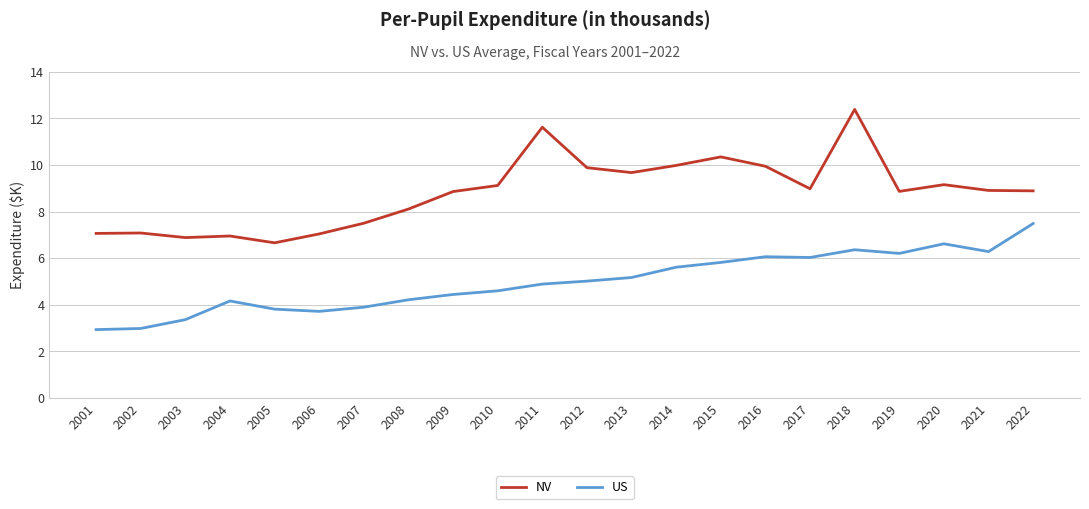

What is the difference between the NV values at 2014 and 2010?

0.9